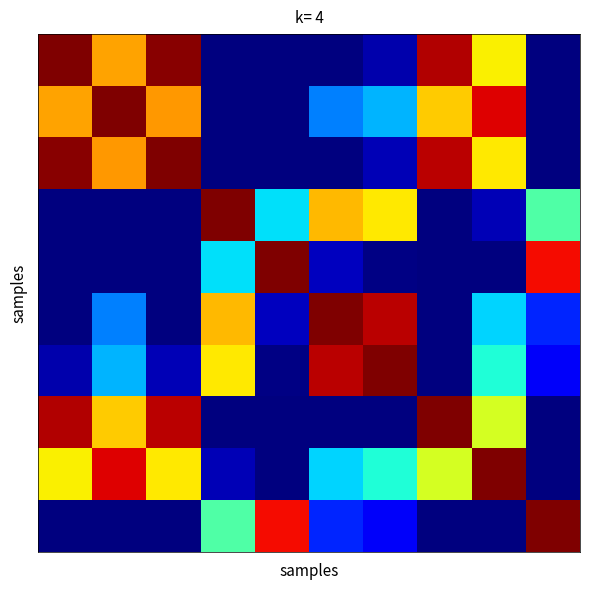

Count the number of data series in this chart.

10